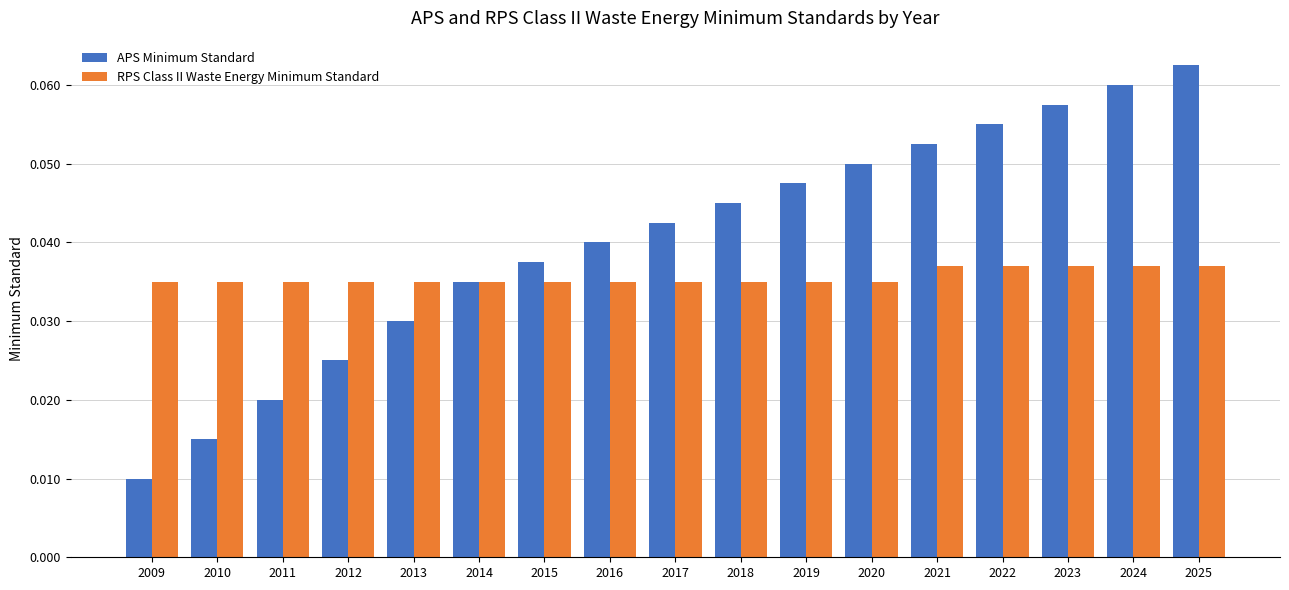

How many APS Minimum Standard values are between 0 and 1?

17